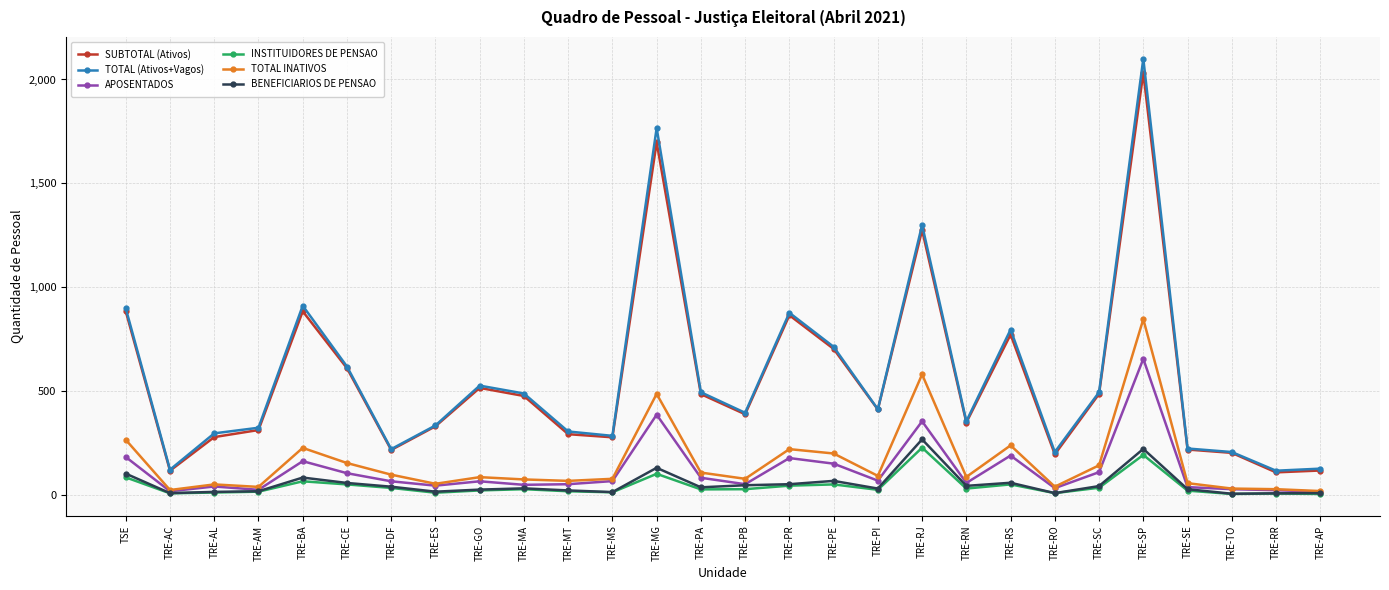

How many lines are shown in the chart?

6